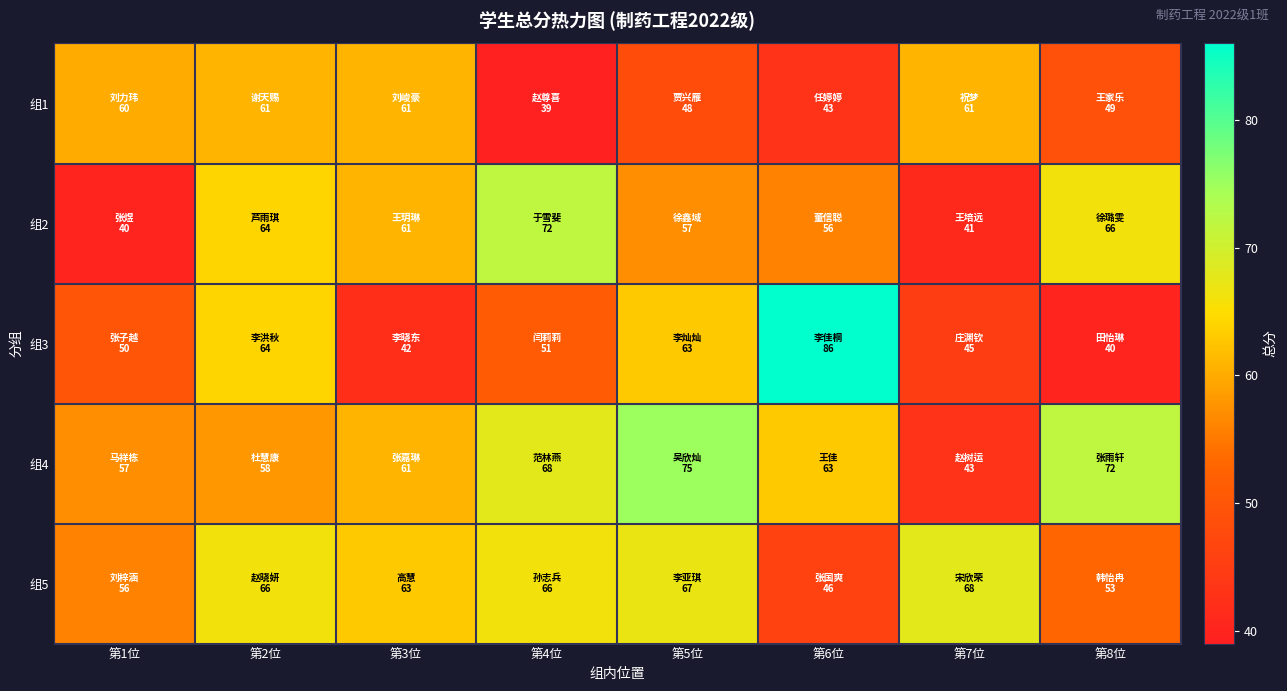

What is the difference between the highest and lowest values at 第2位?

8